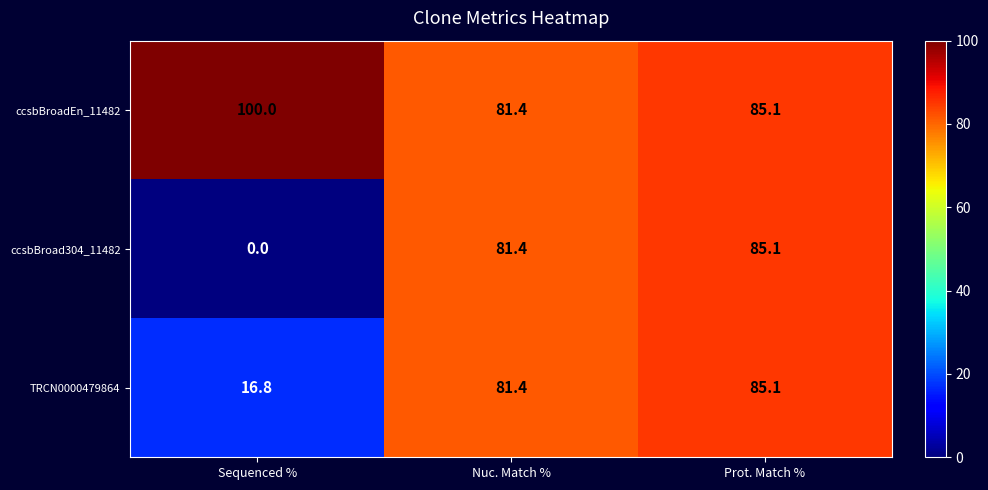

At which category is the sum across all series the highest?

Prot. Match %